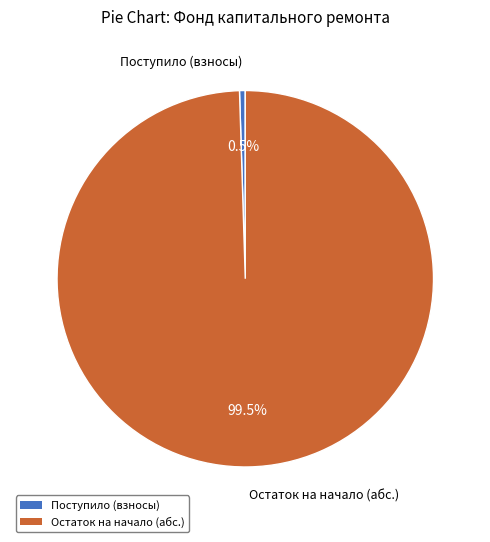

Is there a majority slice in this chart?

Yes